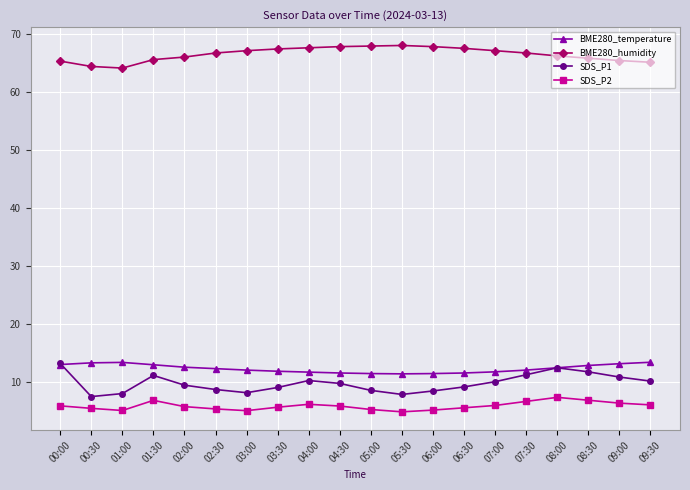

True or false: SDS_P2 and BME280_humidity intersect in this chart.

False